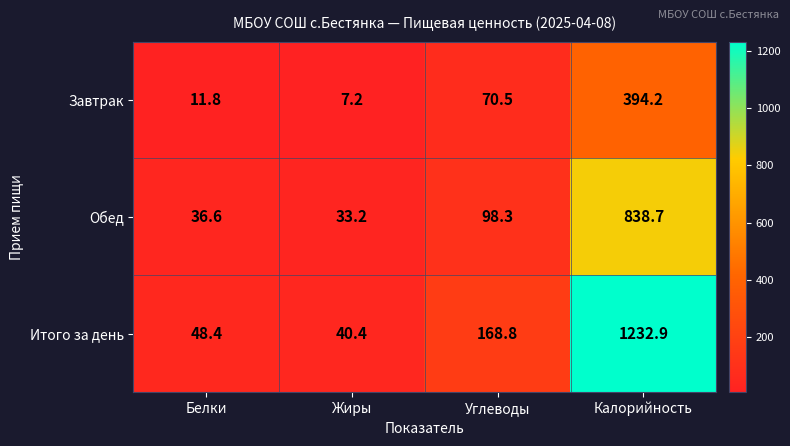

Rank the series by their maximum value, from lowest to highest.

Завтрак, Обед, Итого за день